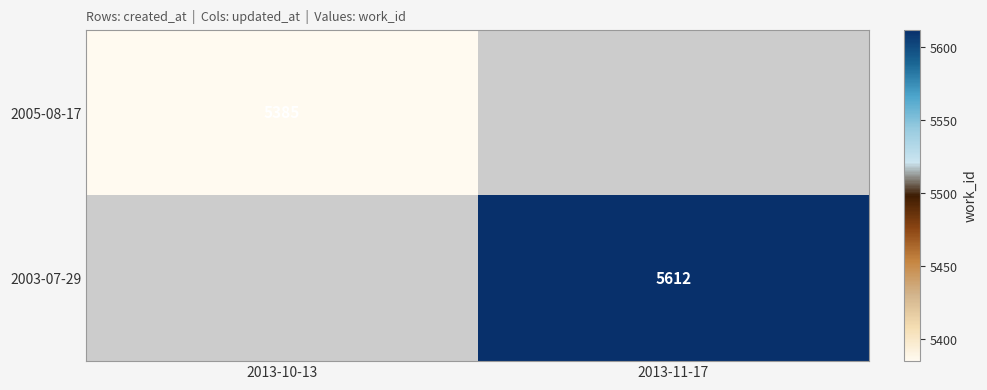

How many categories are shown in the chart?

2